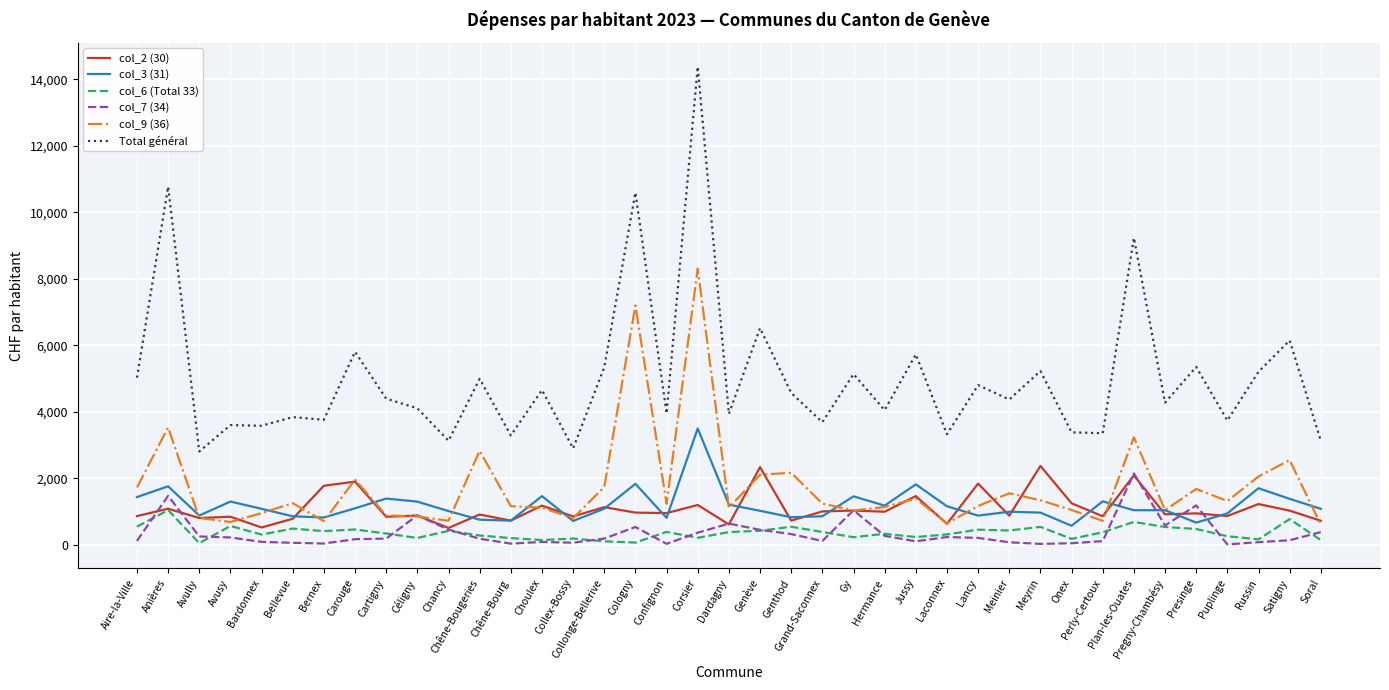

What is the highest value of the col_7 (34) series?

2142.6